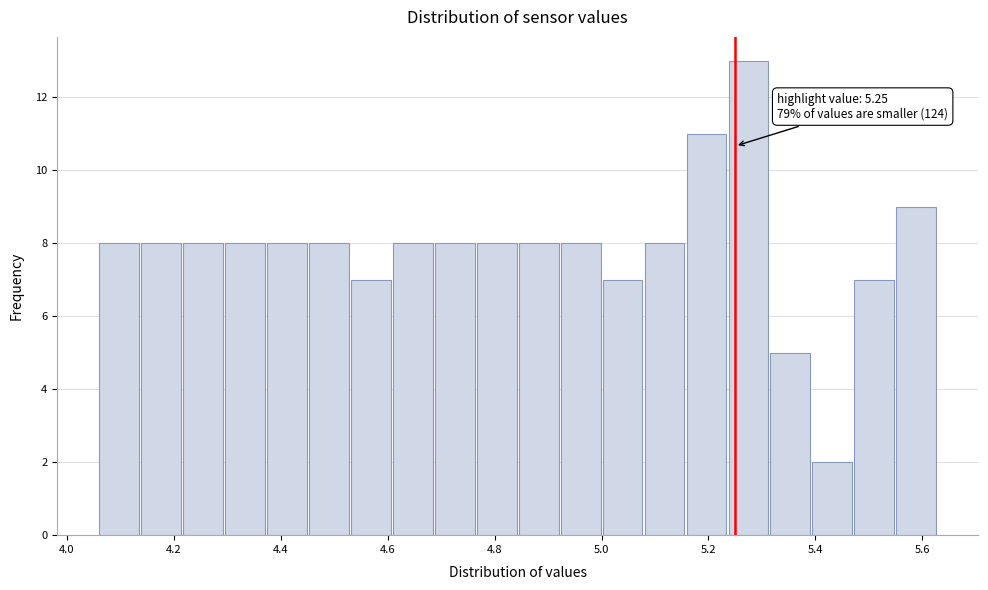

Around what value on the x-axis is the tallest bar? Give the approximate position of its centre, as read against the axis.

5.28